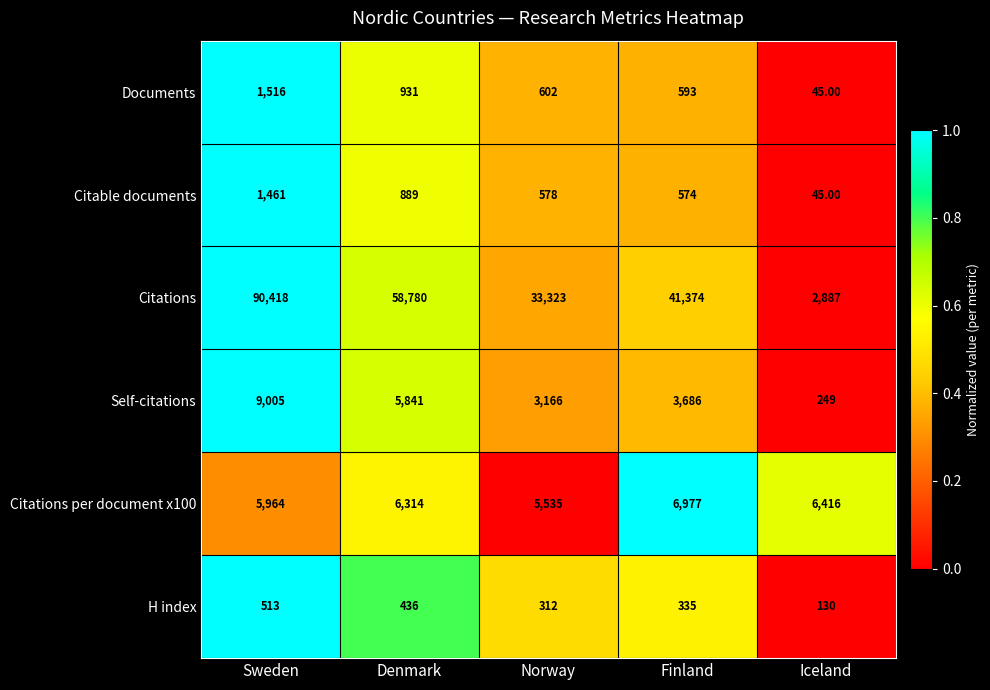

Where is Documents nearest to the value 780?

Denmark